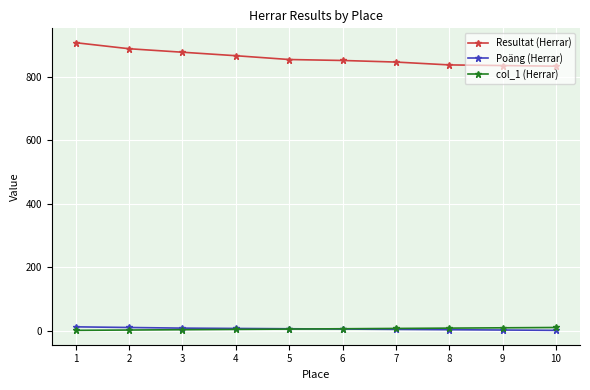

Which series has the largest range (max minus min)?

Resultat (Herrar)